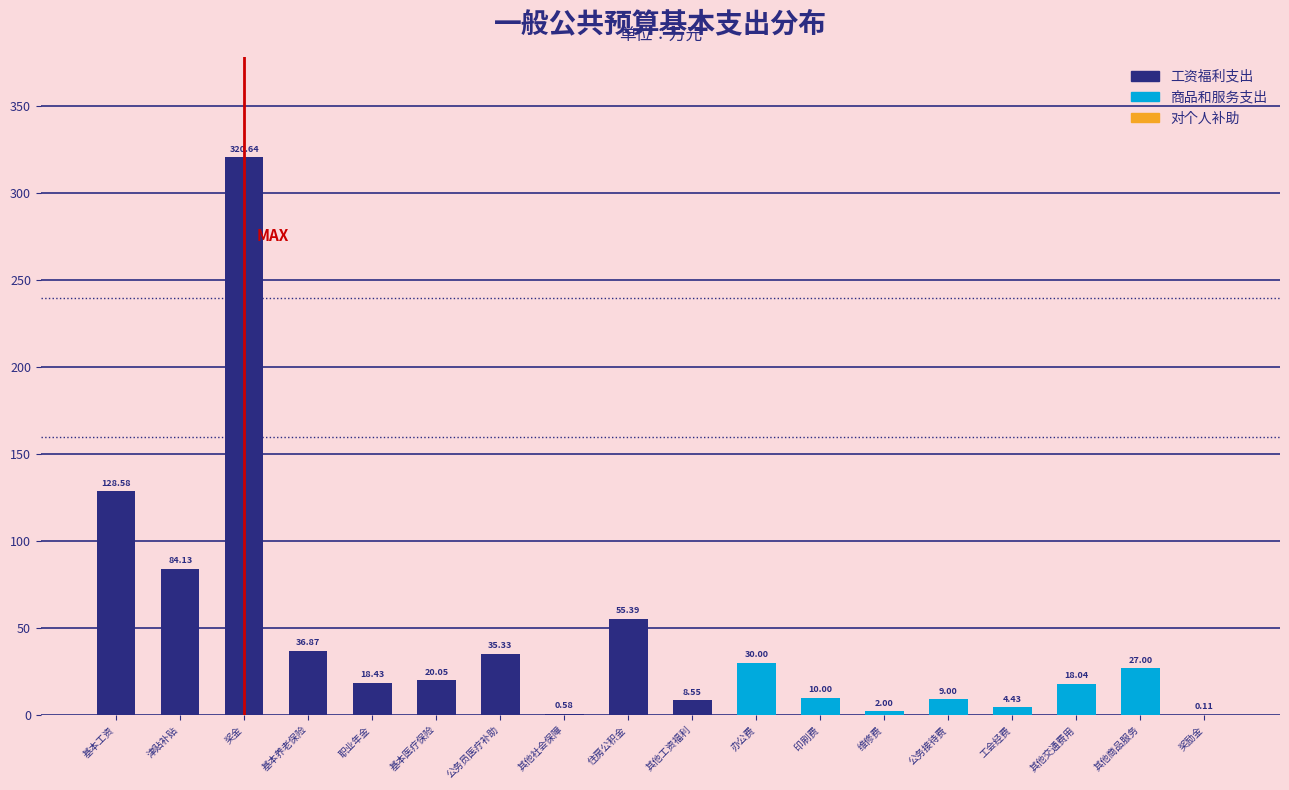

Where is the data nearest to the value 160?

基本工资